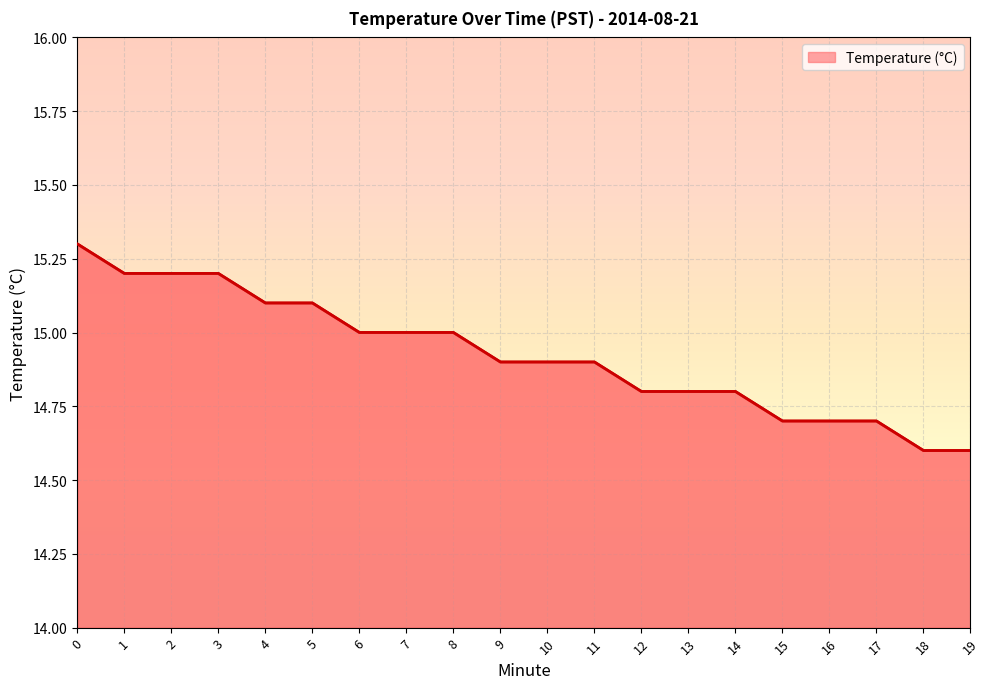

What is the difference between the maximum and minimum values?

0.7